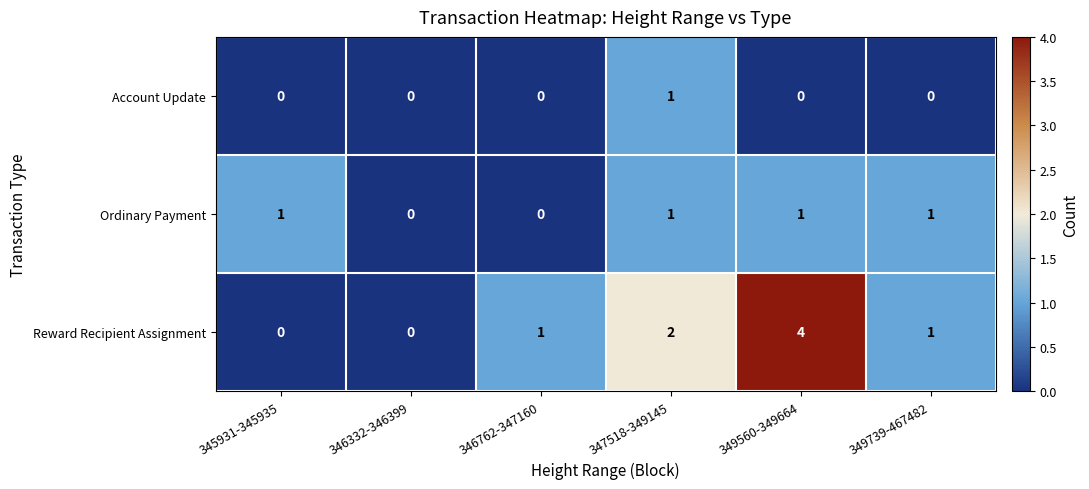

List the series in order of their overall mean, highest first.

Reward Recipient Assignment, Ordinary Payment, Account Update